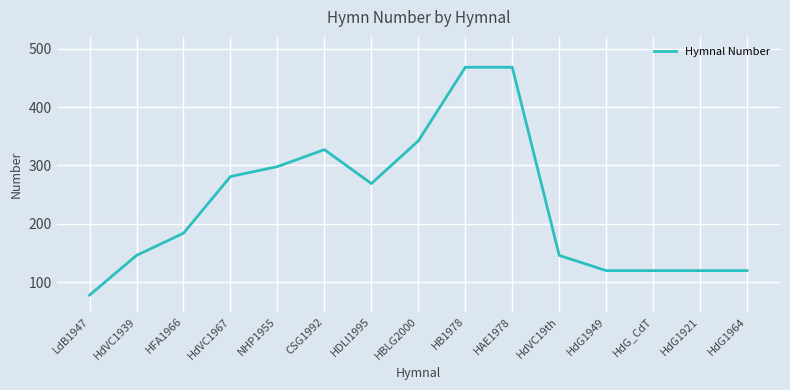

The chart shows a value of 120 at HdG1964. True or false?

True